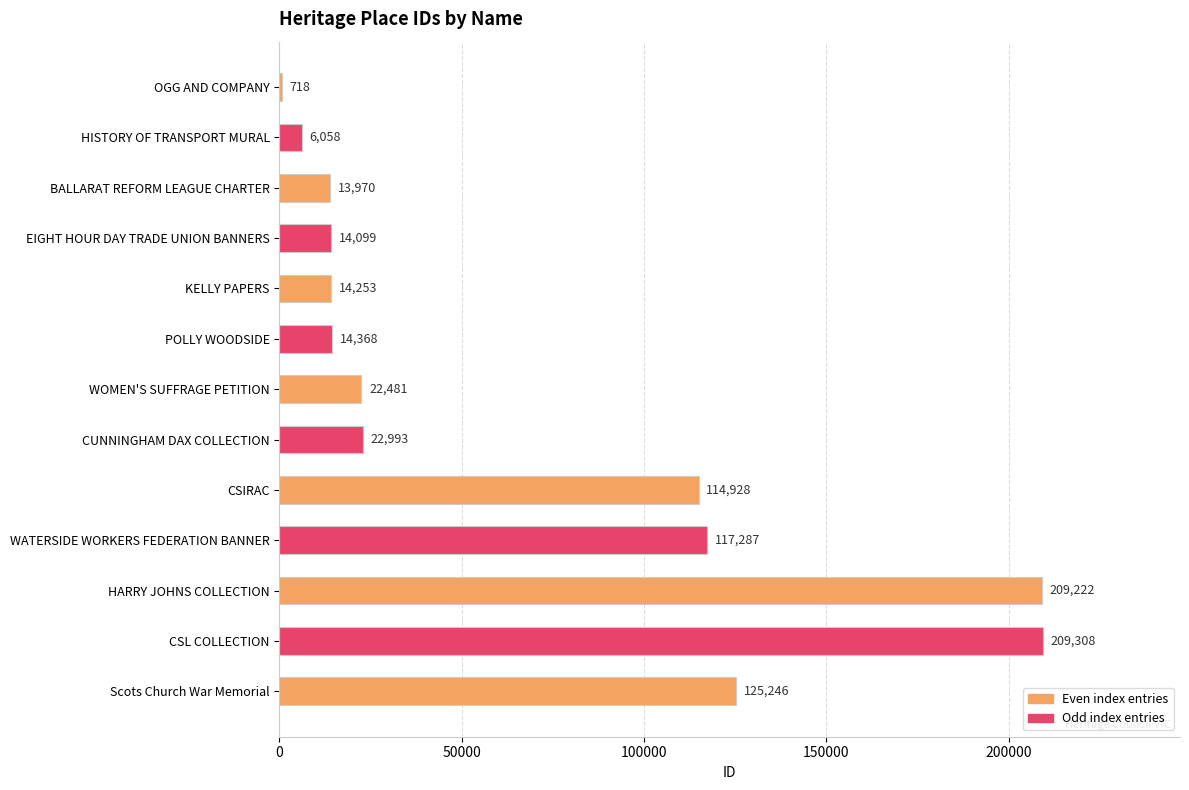

Approximately how many times larger is the value at CSL COLLECTION compared to WOMEN'S SUFFRAGE PETITION?

9.3